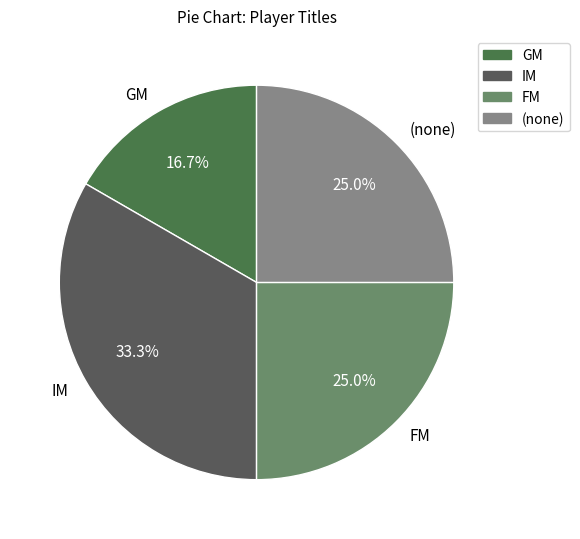

Which has a higher value, FM or GM?

FM